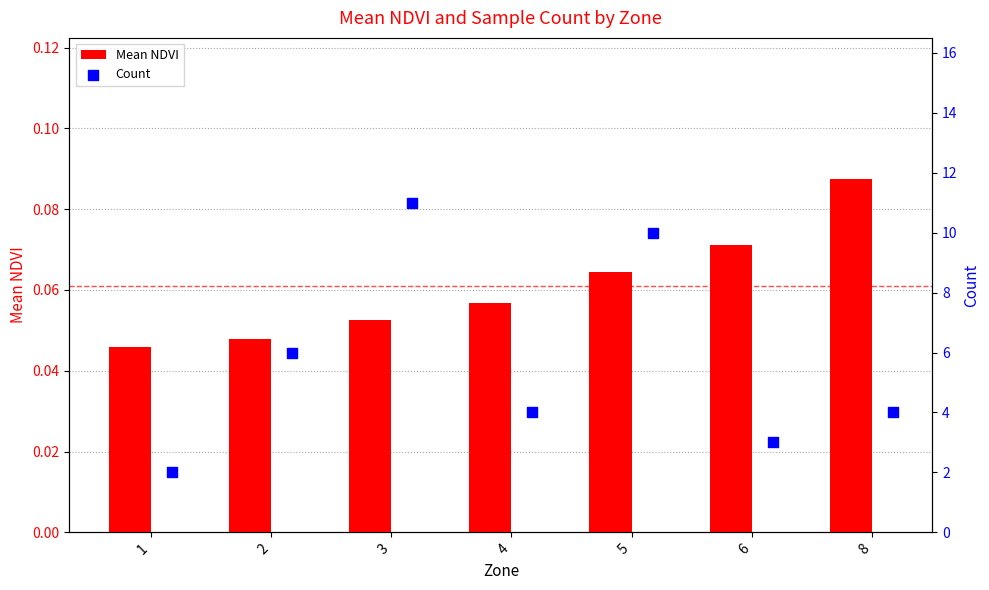

At how many categories does at least one series exceed 1?

7